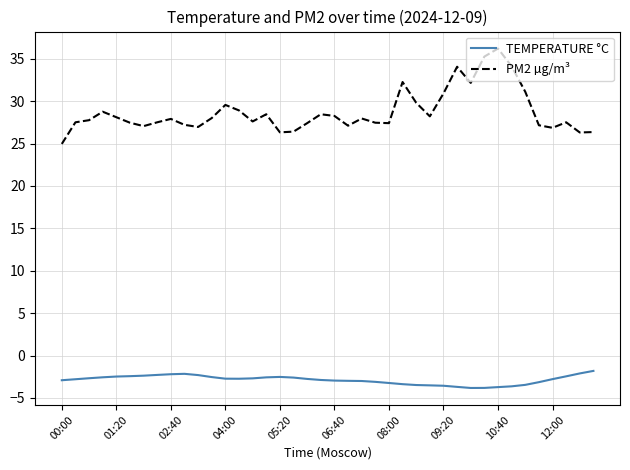

What is the minimum value shown in the chart?

-3.8